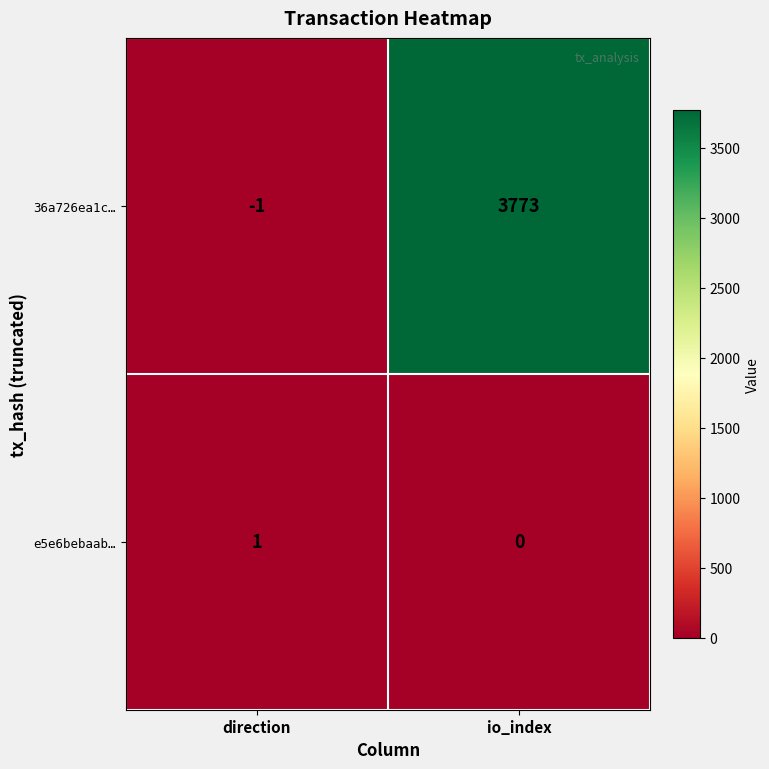

What is the difference between the 36a726ea1c… values at io_index and direction?

3774